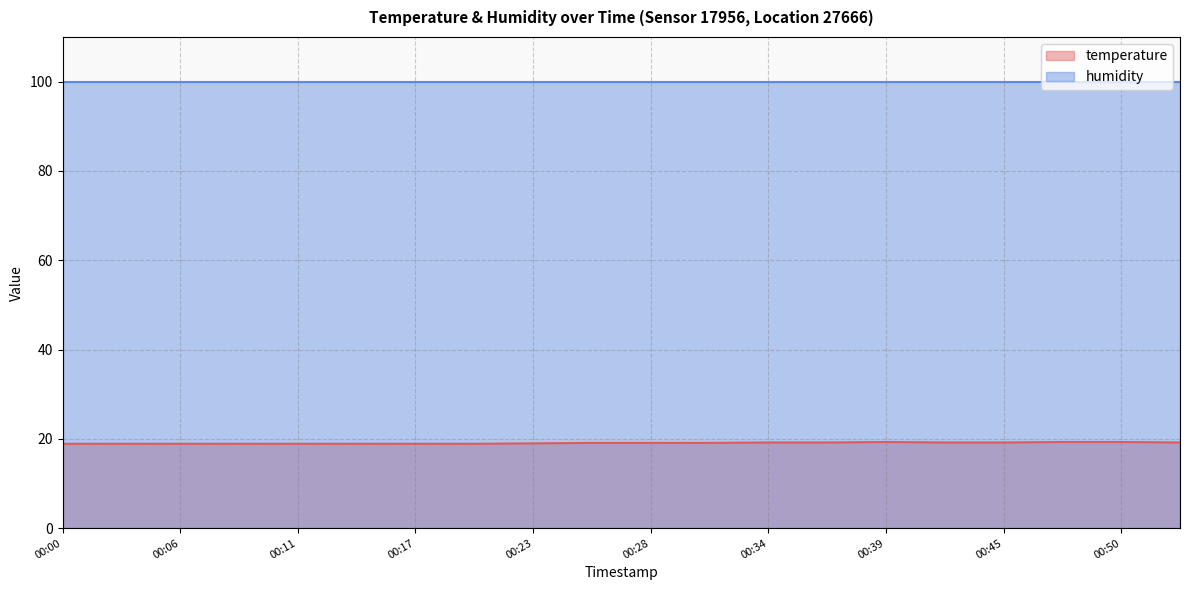

What is the spread (max minus min) of values at 00:06?

81.0